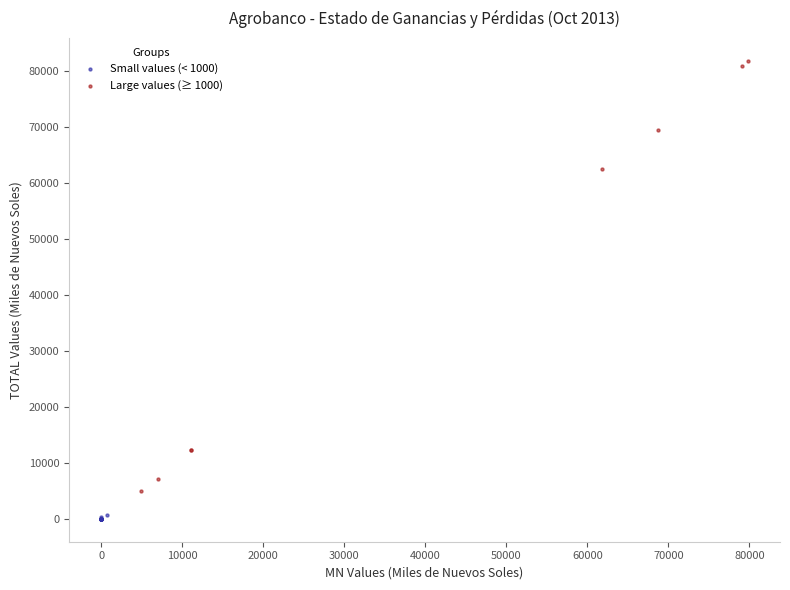

What are all the series names shown in the legend?

Small values (< 1000), Large values (≥ 1000)